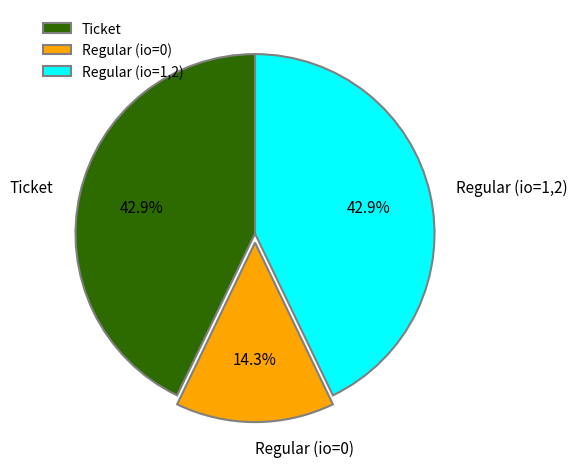

Is Ticket the majority of the pie?

No